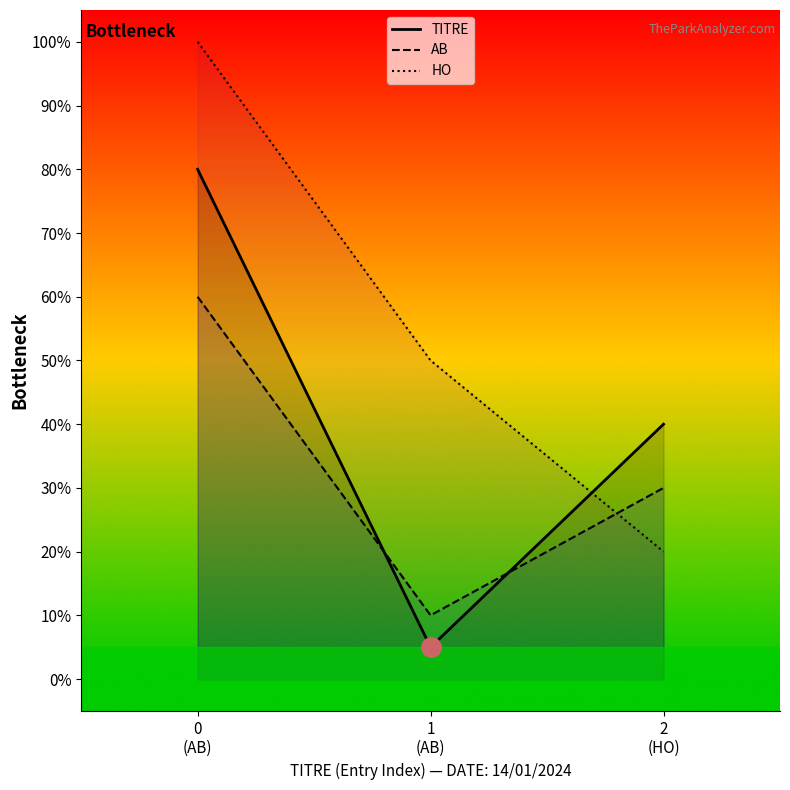

What is the label of the 3rd point from the left?

2
(HO)